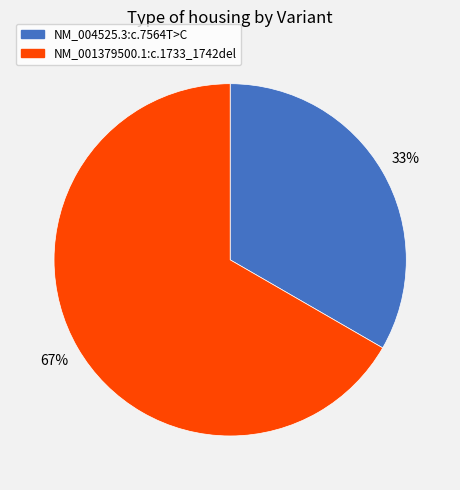

How many slices are in this pie chart?

2